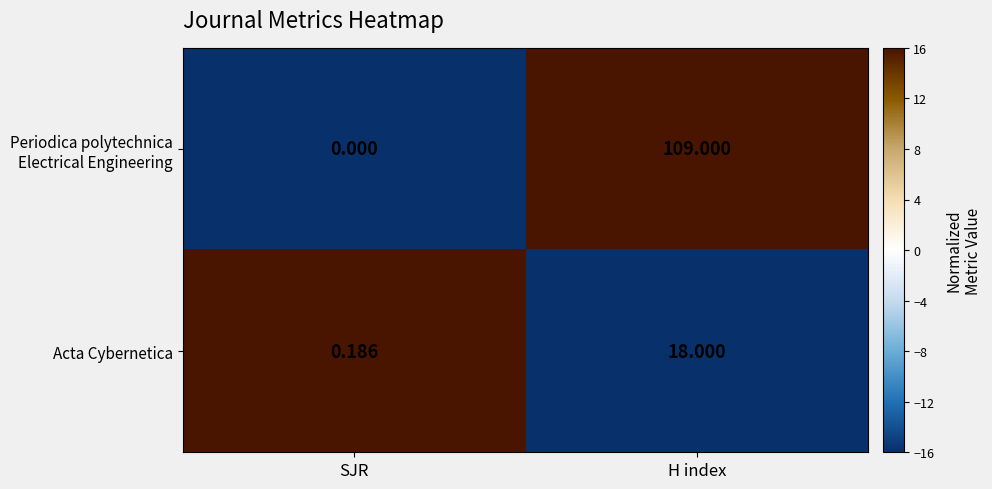

At which category is the sum across all series the highest?

H index